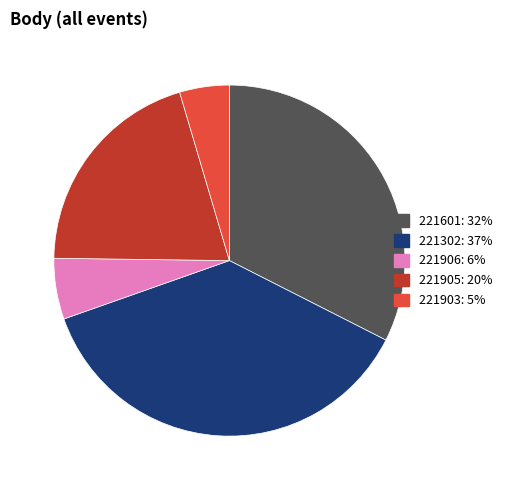

Approximately how many times larger is the value at 221906 compared to 221905?

0.3